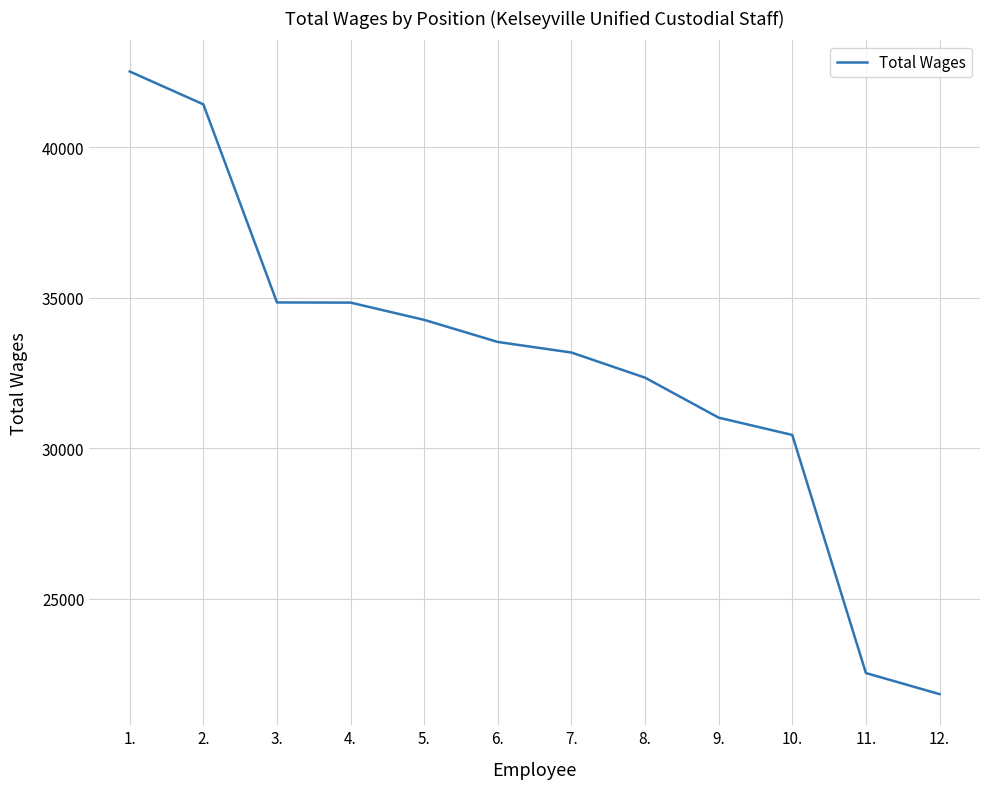

Count the number of categories in the chart.

12